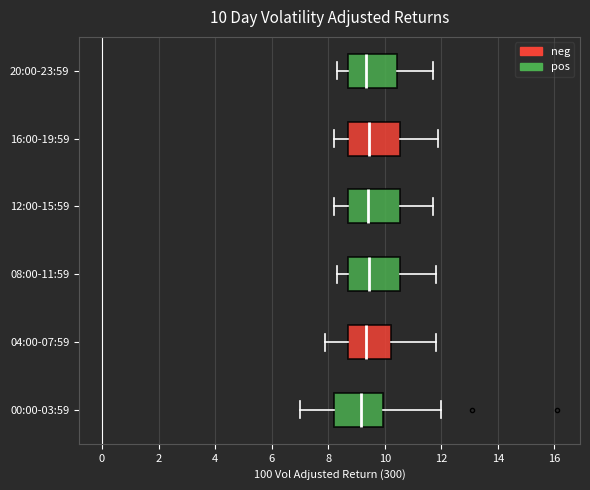

Which box has the furthest to the left median line?

00:00-03:59